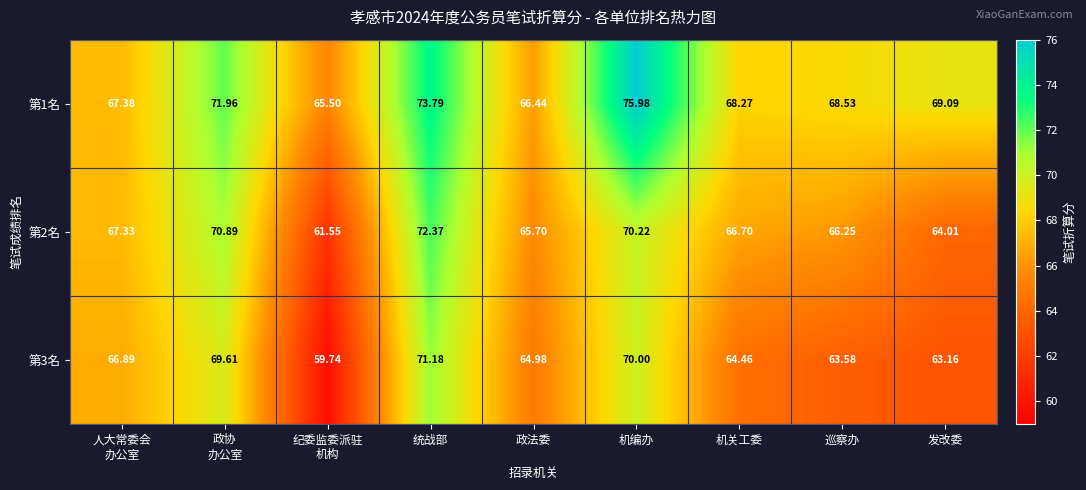

What is the smallest value displayed?

59.7